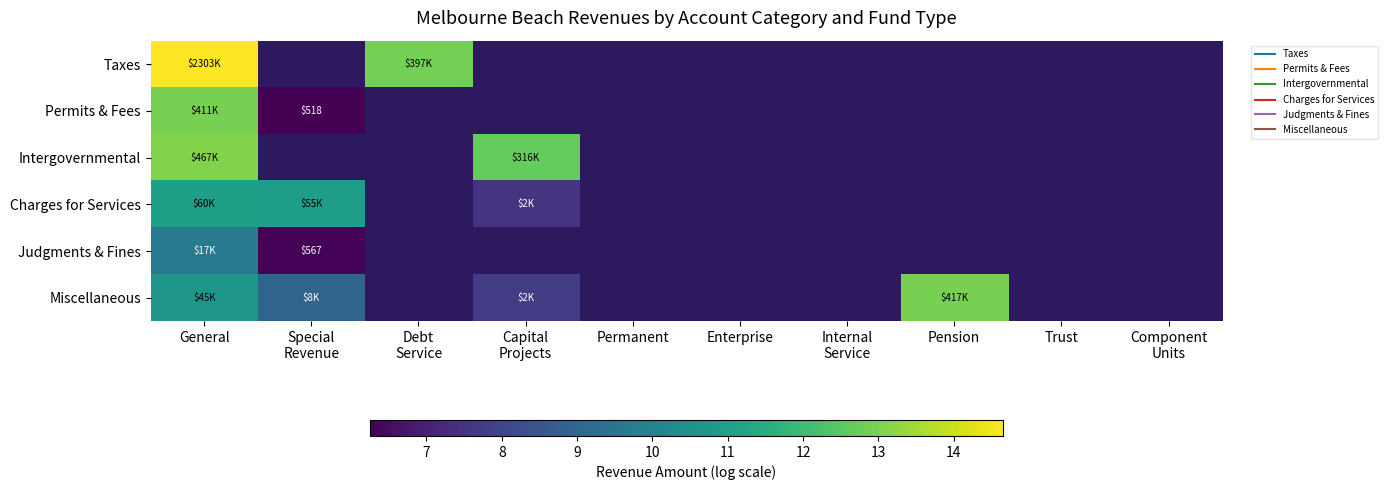

Where is Permits & Fees nearest to the value 9?

Special Revenue